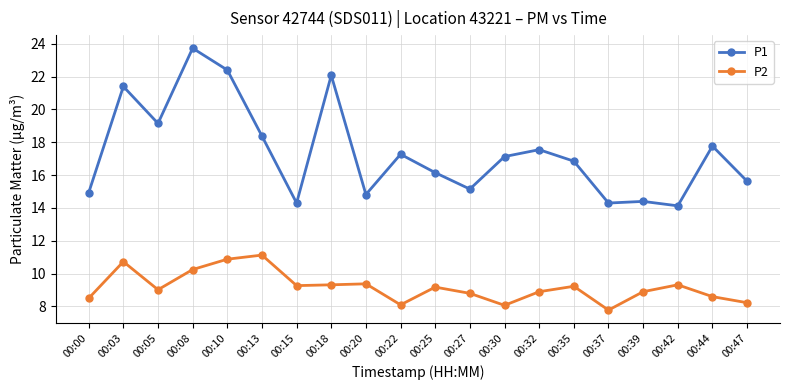

Where is the first local maximum for P1?

00:03